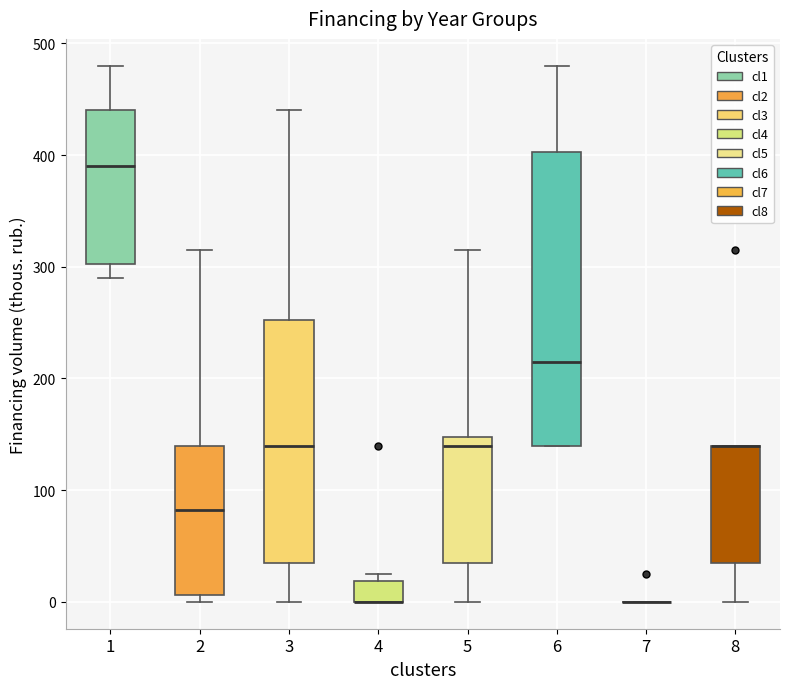

Reading left to right, read every box against the y-axis: the position of its median line, the range the box covers, and the ends of its whiskers. The values are not printed on the chart, so give them approximately, as read against the axis.

1: median 390, box 300 to 440, whiskers 290 to 480
2: median 80, box 10 to 140, whiskers 0 to 320
3: median 140, box 40 to 250, whiskers 0 to 440
4: median 0 (drawn on the box's lower edge), box 0 to 20, whiskers 0 to 30
5: median 140, box 40 to 150, whiskers 0 to 320
6: median 220, box 140 to 400, whiskers 140 to 480
7: box collapsed to a line at 0, whiskers 0 to 0
8: median 140 (drawn on the box's upper edge), box 40 to 140, whiskers 0 to 140